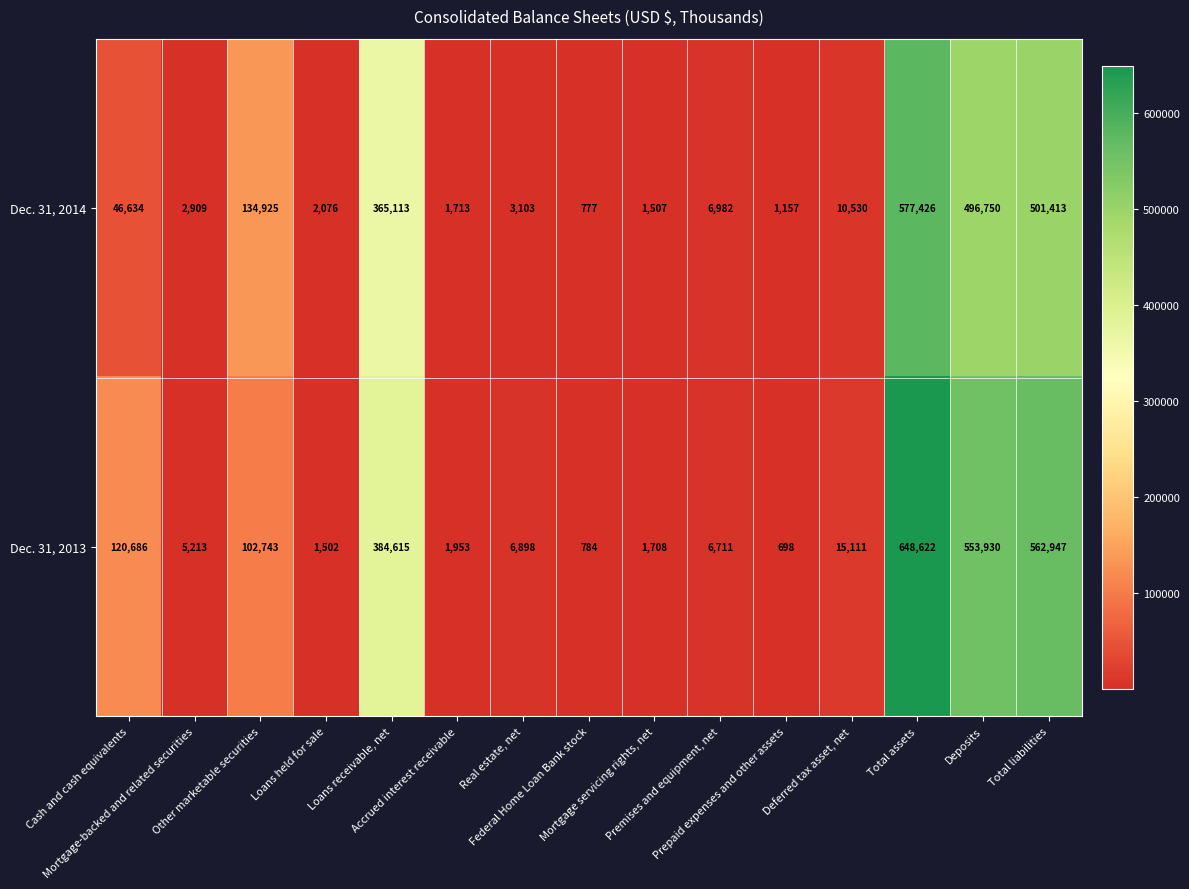

At how many categories does at least one series exceed 133806?

5